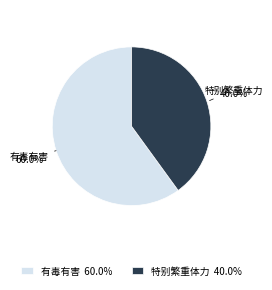

How many segments does this pie chart have?

2